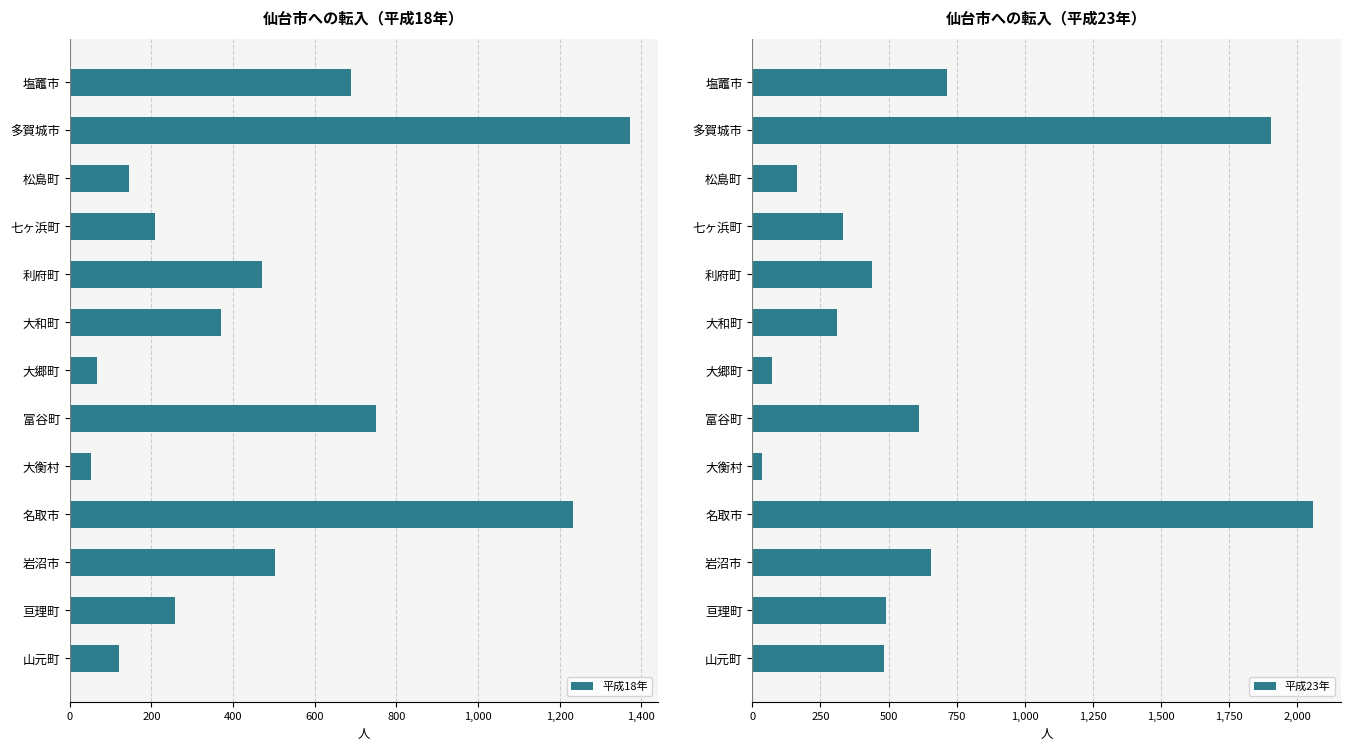

Is it true that 平成18年 equals 370 at 大和町?

True